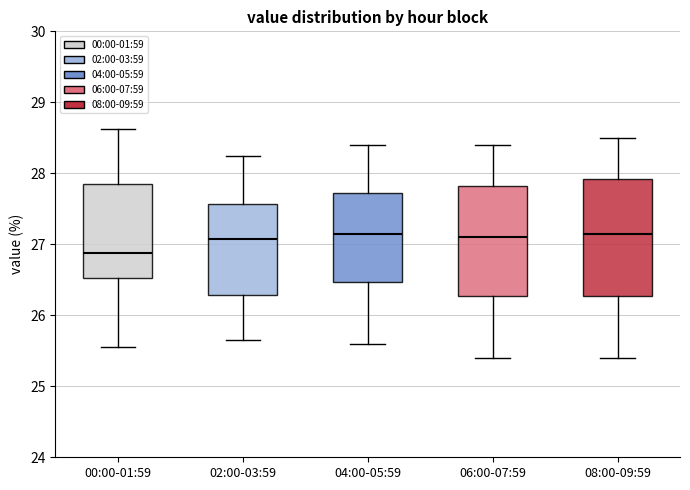

Where does the median line of the box for 00:00-01:59 sit on the y-axis? The values are not printed on the chart, so give them approximately, as read against the axis.

26.9